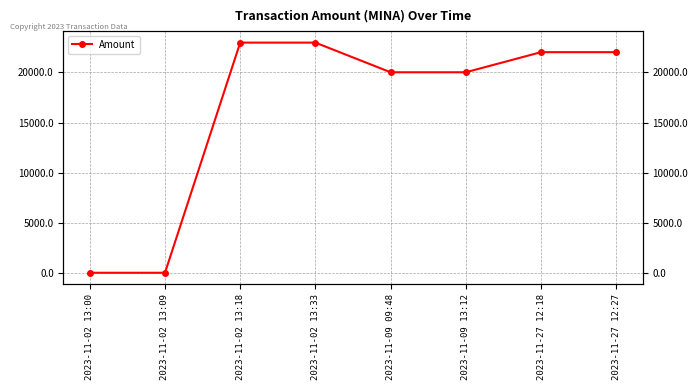

What is the minimum value shown in the chart?

48.9